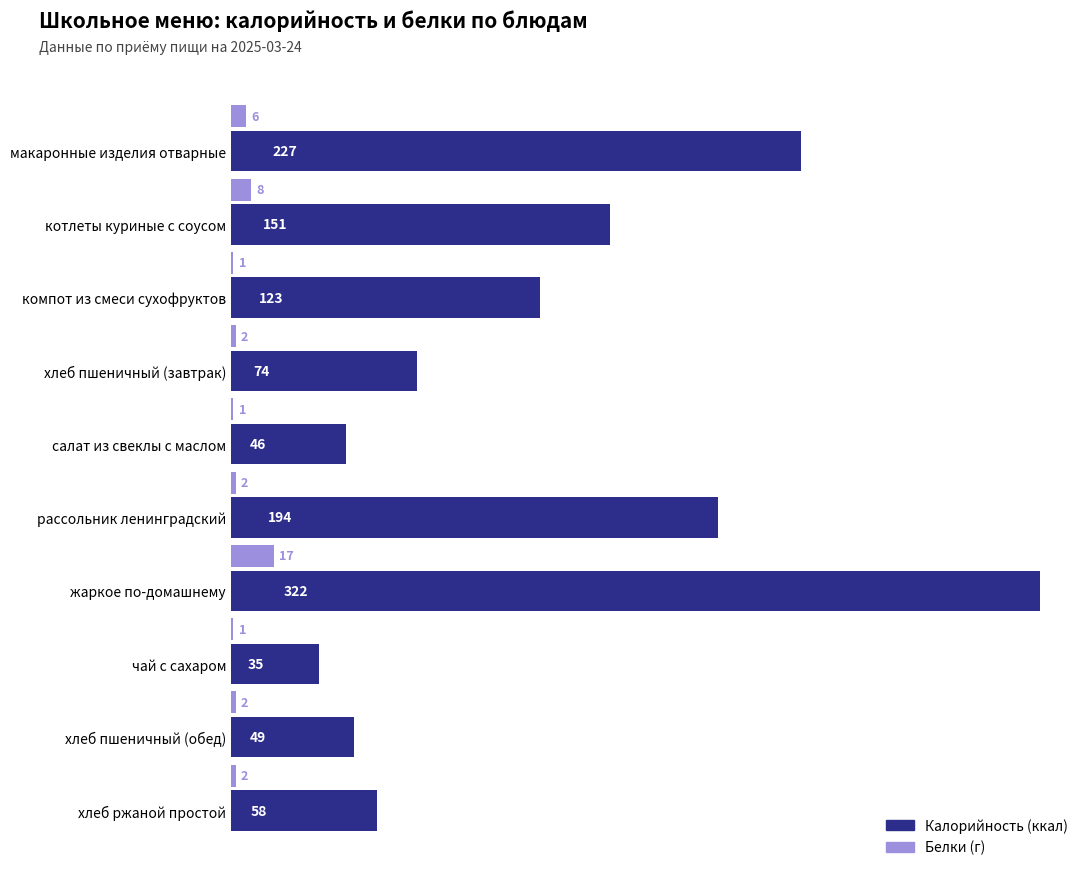

At which category does the chart reach its peak across all series?

жаркое по-домашнему